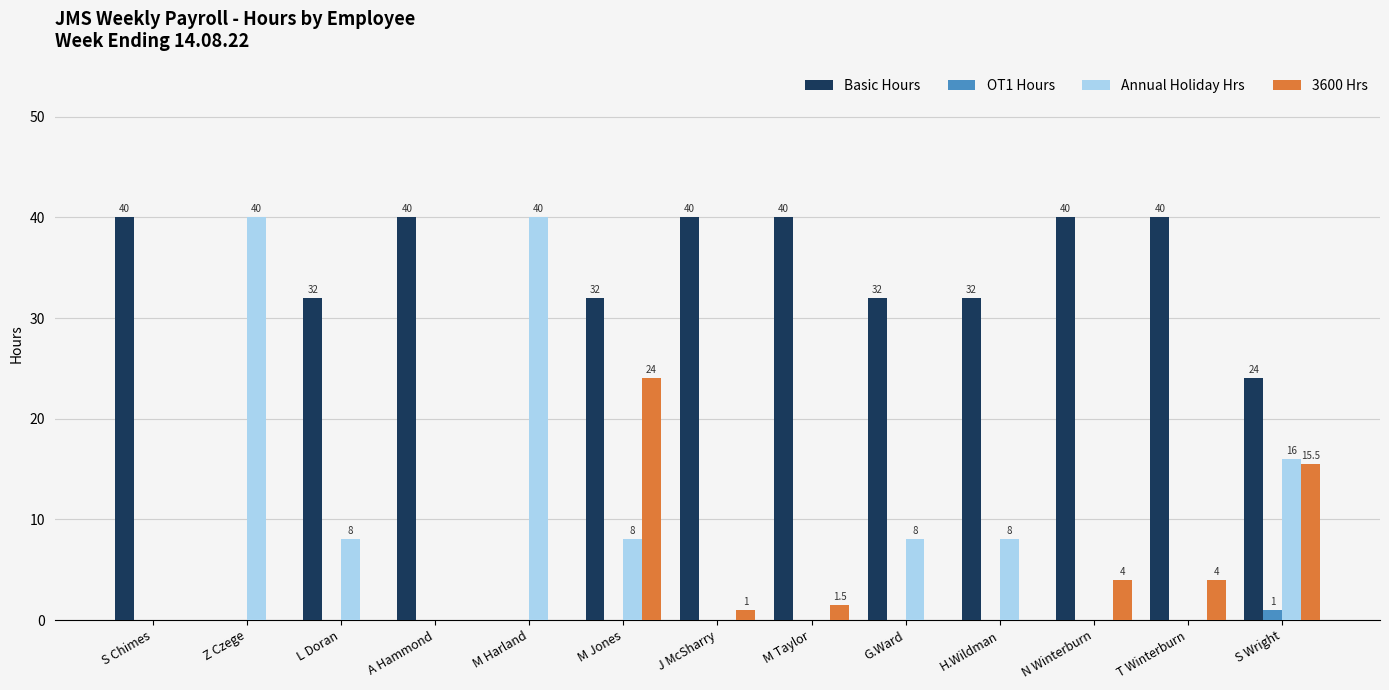

Is the value of Annual Holiday Hrs at M Jones greater than the value of 3600 Hrs at G.Ward?

Yes